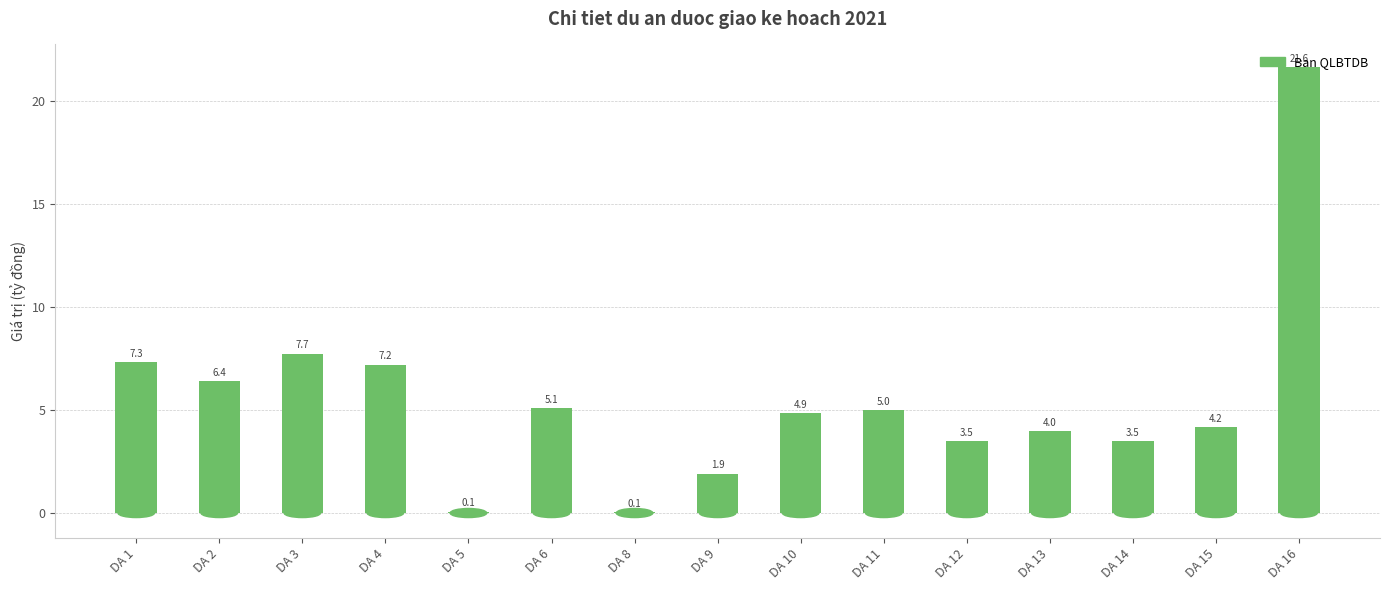

What is the average value?

5.5